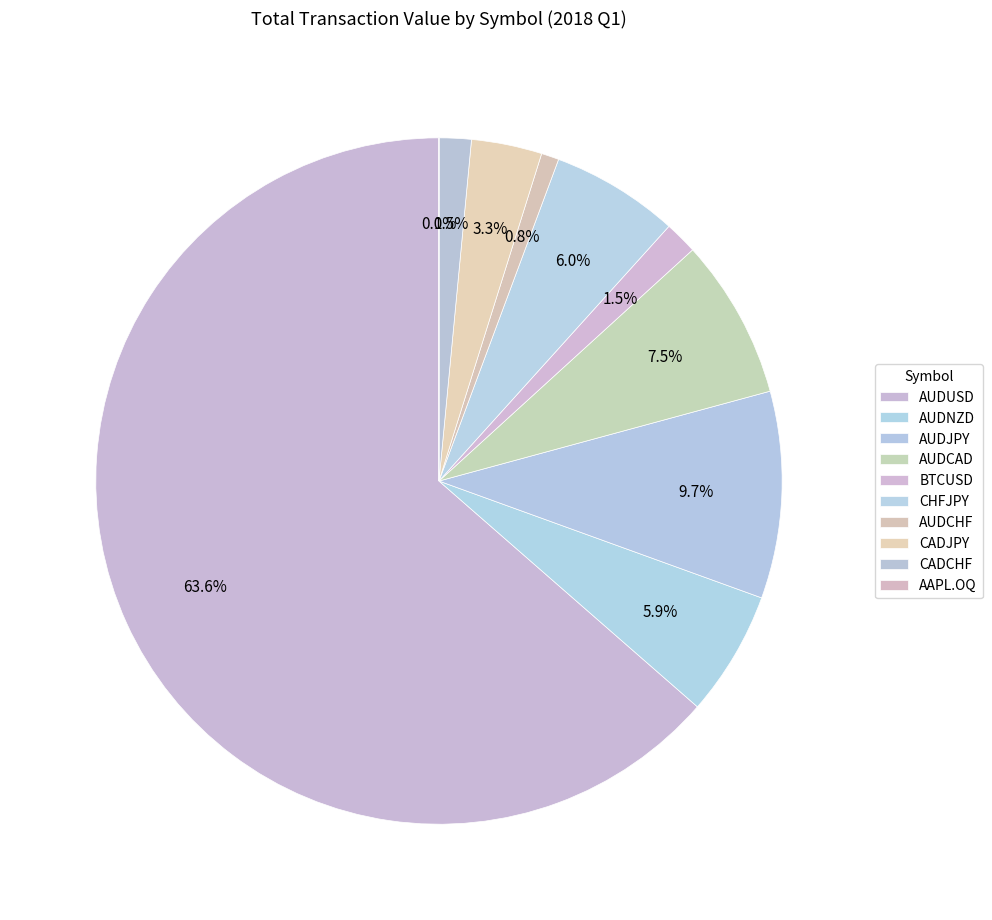

To the nearest percent, what portion does CADJPY represent?

3%